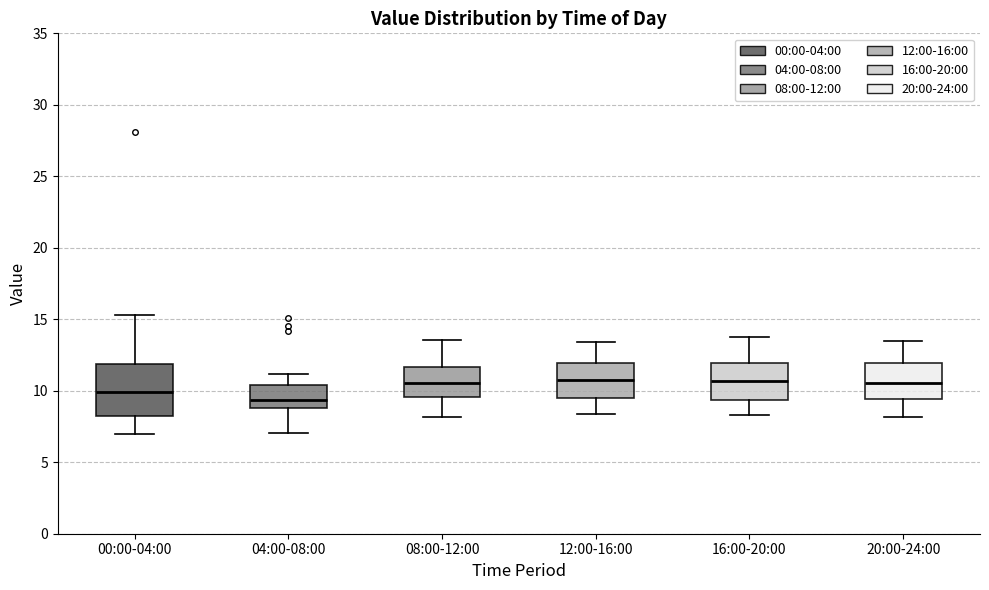

Reading left to right, read every box against the y-axis: the position of its median line, the range the box covers, and the ends of its whiskers. The values are not printed on the chart, so give them approximately, as read against the axis.

00:00-04:00: median 10.0, box 8.5 to 12.0, whiskers 7.0 to 15.5
04:00-08:00: median 9.5, box 9.0 to 10.5, whiskers 7.0 to 11.0
08:00-12:00: median 10.5, box 9.5 to 11.5, whiskers 8.0 to 13.5
12:00-16:00: median 11.0, box 9.5 to 12.0, whiskers 8.5 to 13.5
16:00-20:00: median 10.5, box 9.5 to 12.0, whiskers 8.5 to 13.5
20:00-24:00: median 10.5, box 9.5 to 12.0, whiskers 8.0 to 13.5